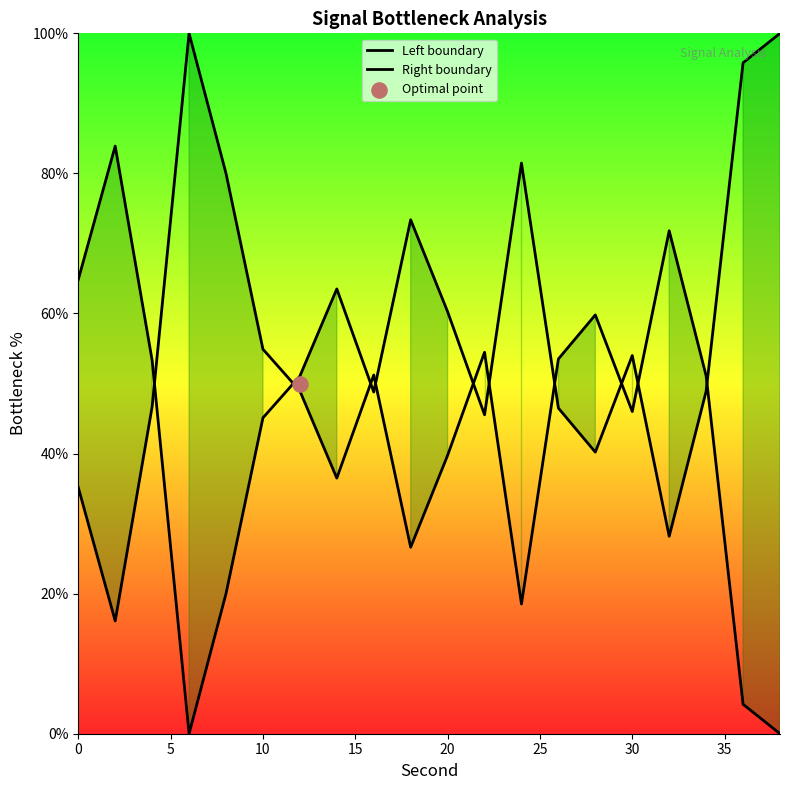

Which series reaches the maximum Y coordinate?

Left boundary